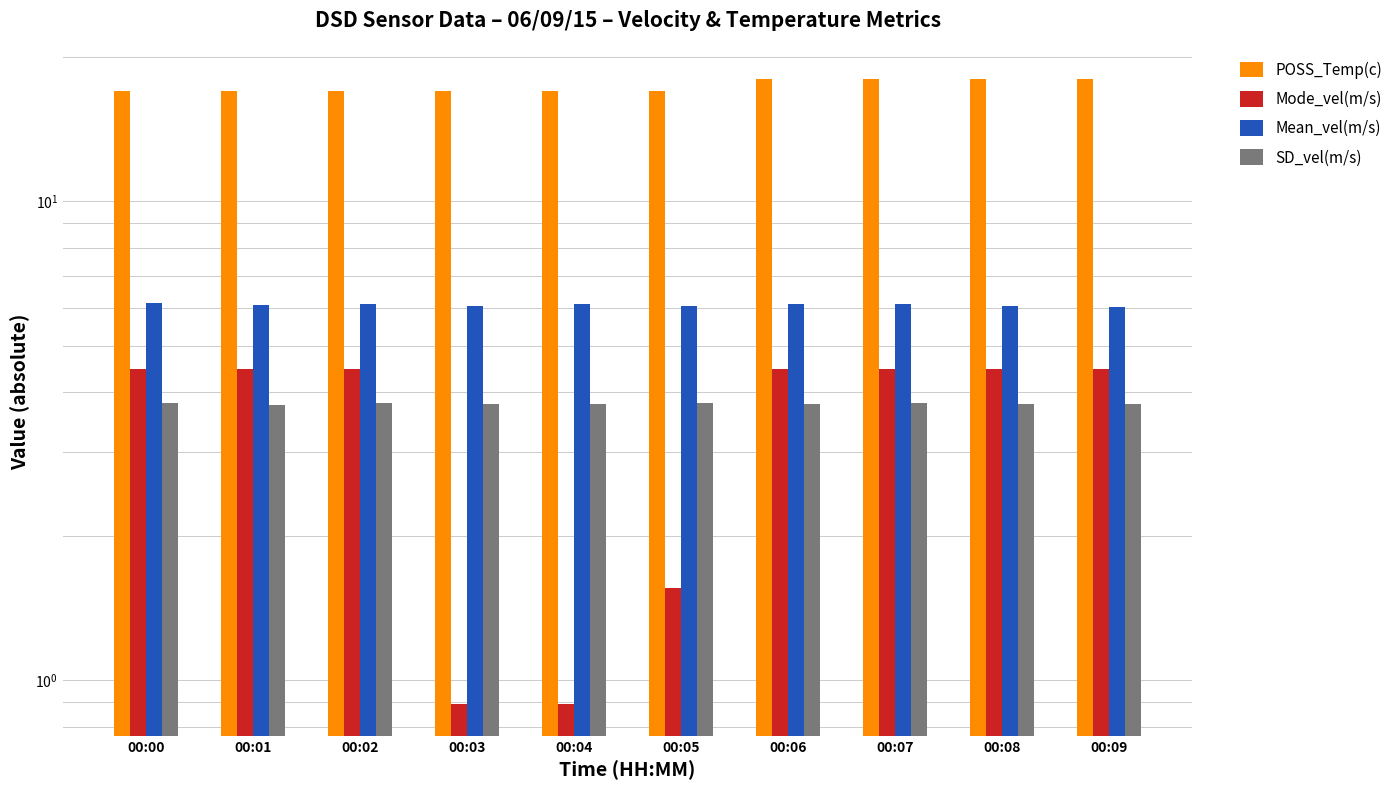

What are all the series names shown in the legend?

POSS_Temp(c), Mode_vel(m/s), Mean_vel(m/s), SD_vel(m/s)